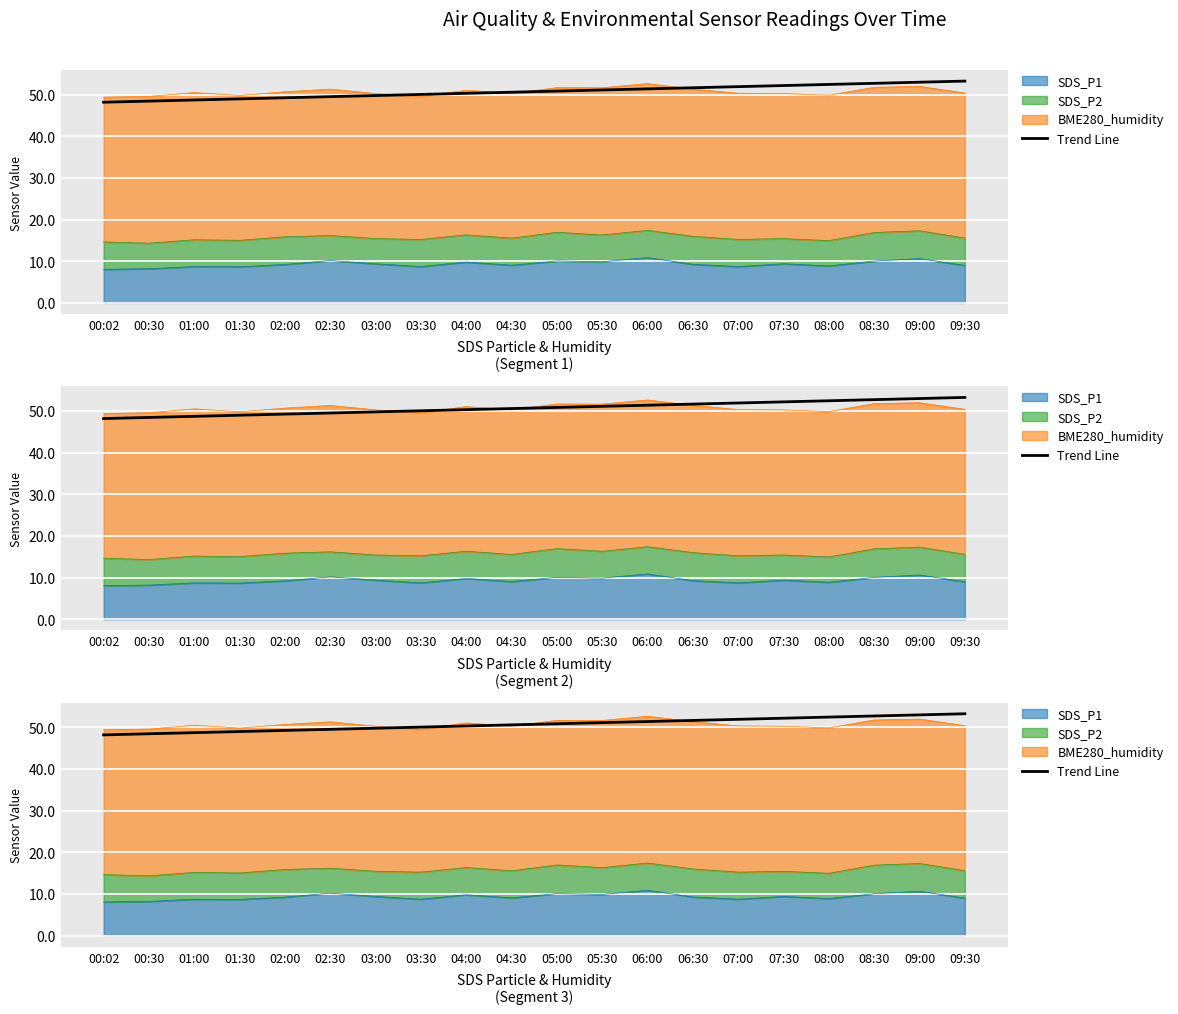

The chart shows a value of 11.5 at 05:00. True or false?

False